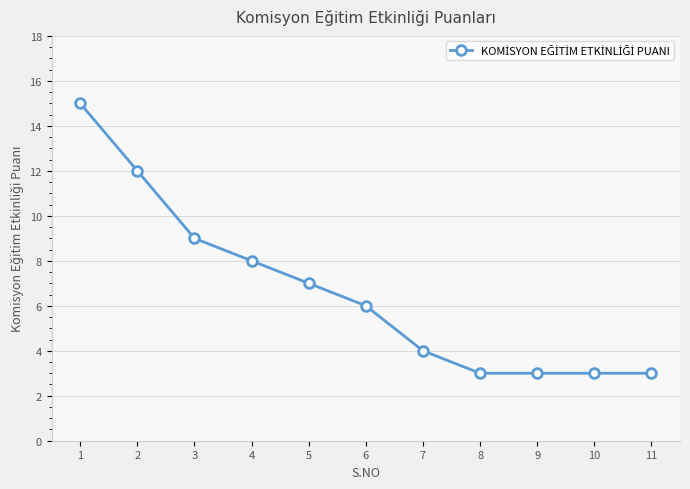

How many lines are shown in the chart?

1